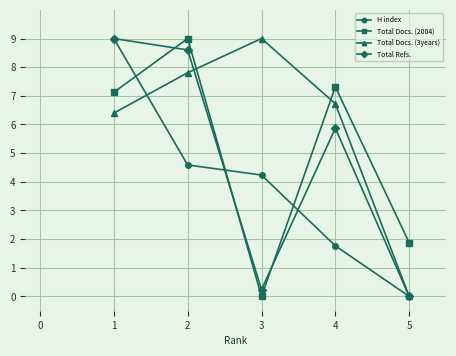

True or false: Total Docs. (3years) and Total Docs. (2004) cross at least once.

True